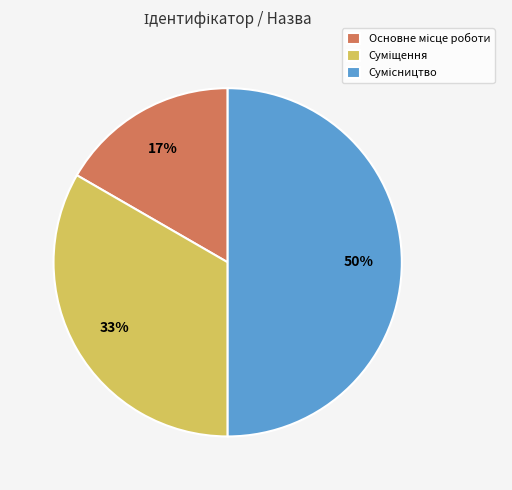

Count the number of slices in the pie.

3